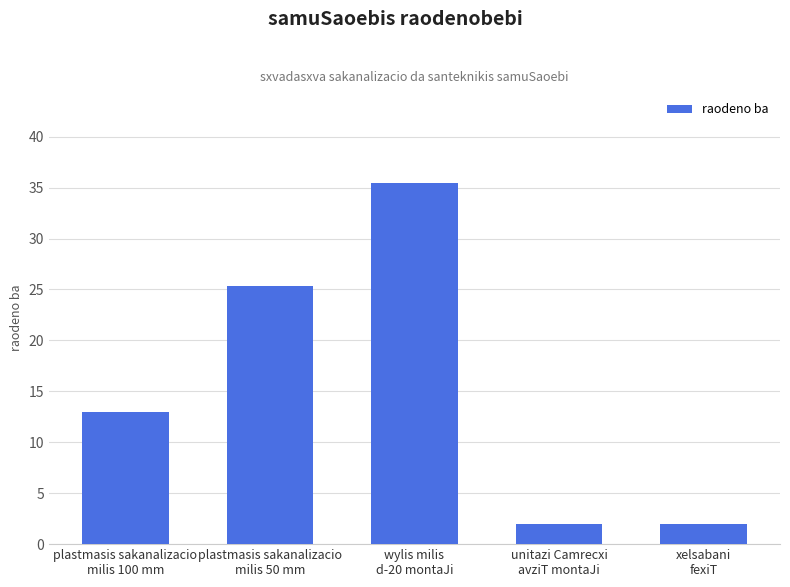

What is the sum of all values?

77.8